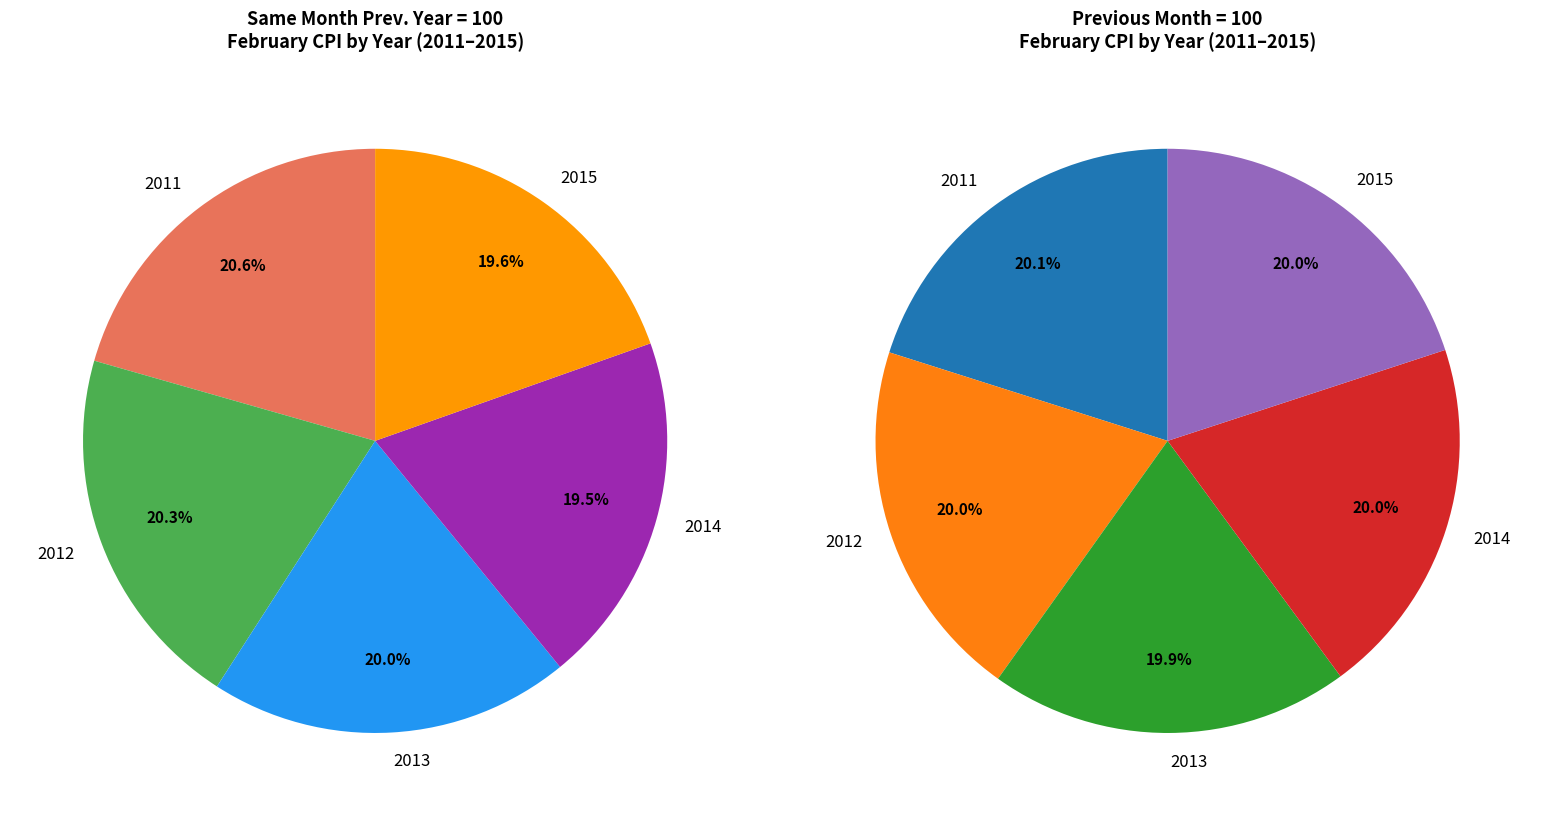

What is the largest slice in the pie chart?

2011